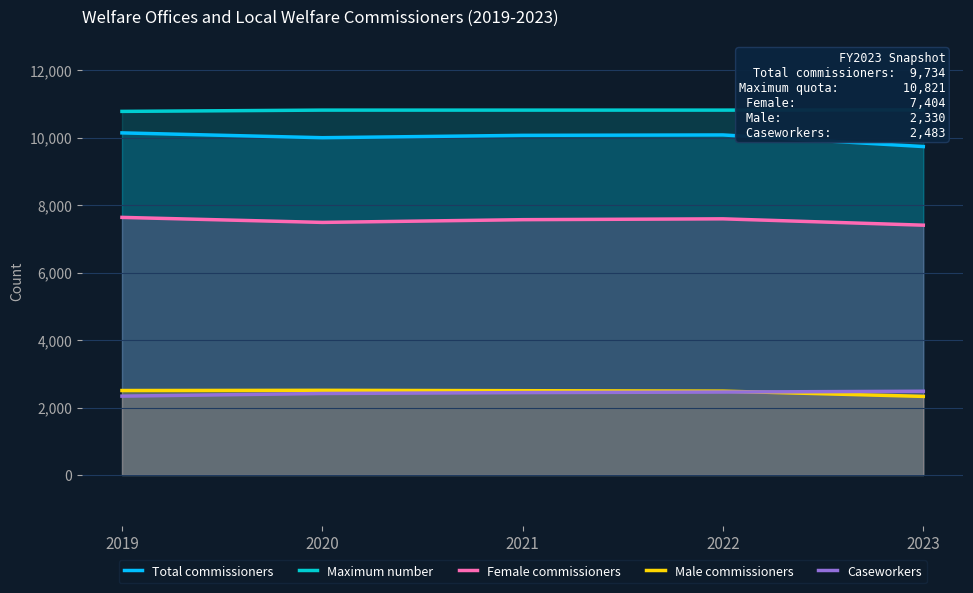

What is the sum of the Maximum number values at 2023 and 2020?

21635